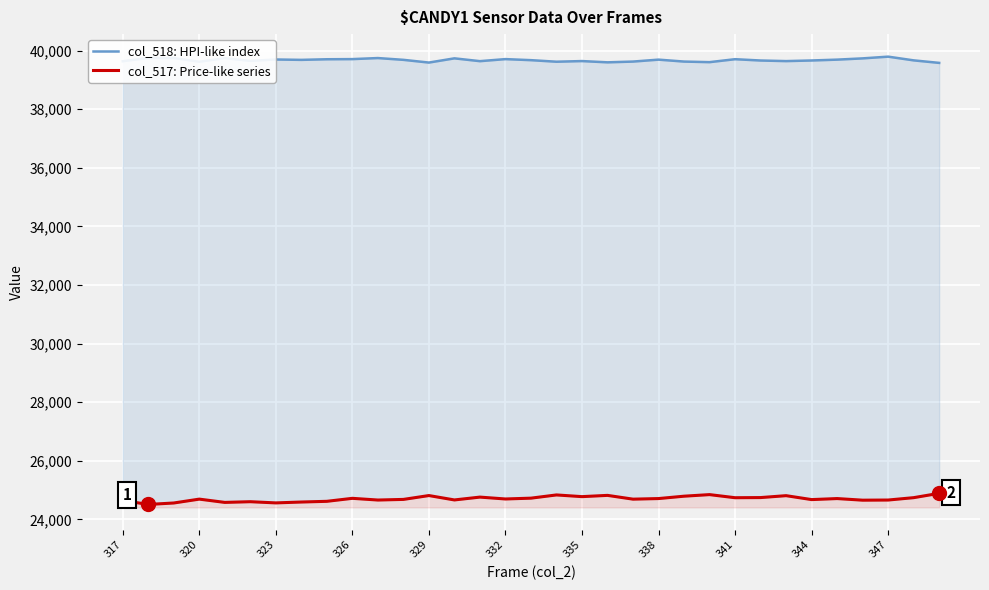

Reading left to right, transcribe all the data shown in this chart.

col_518: HPI-like index: 39639	39750	39748	39622	39744	39651	39699	39686	39707	39712	39748	39687	39594	39738	39642	39712	39676	39623	39645	39602	39628	39694	39628	39608	39709	39664	39644	39665	39694	39737	39796	39669	39583
col_517: Price-like series: 24646	24508	24558	24690	24578	24602	24561	24591	24615	24717	24659	24680	24812	24662	24759	24695	24723	24833	24775	24818	24689	24709	24790	24844	24738	24743	24808	24674	24709	24654	24659	24740	24888